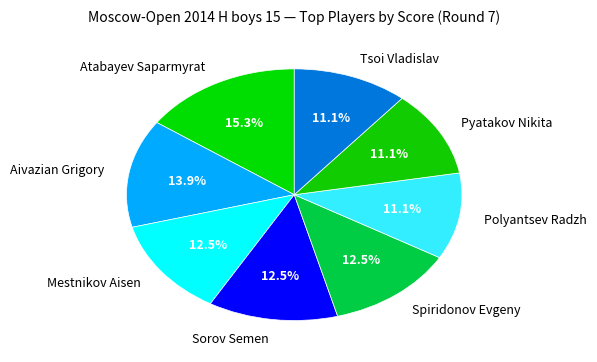

To the nearest percent, what portion does Atabayev Saparmyrat represent?

15%